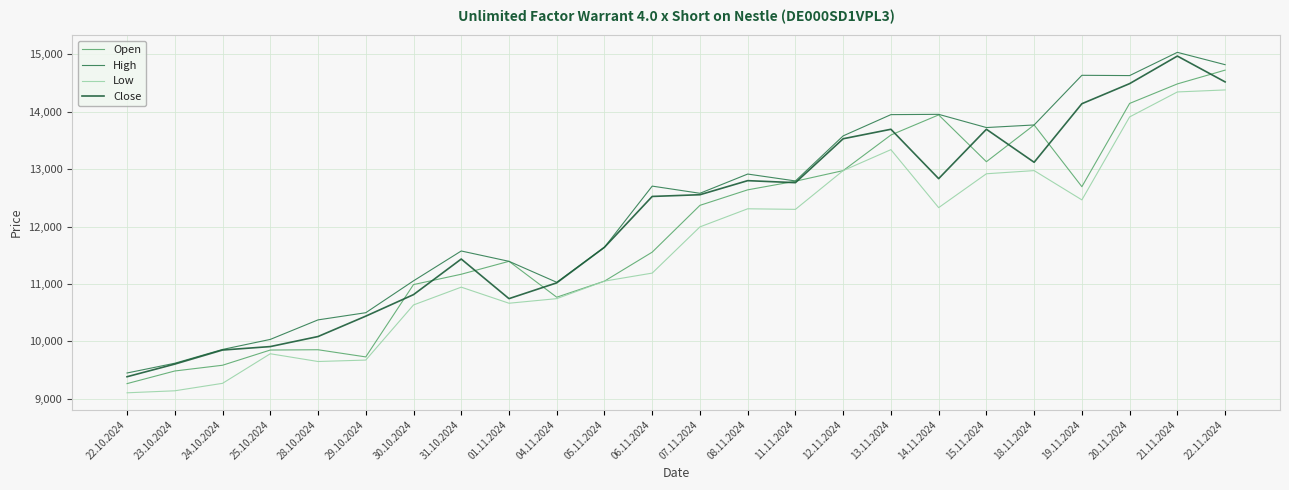

The value of High at 14.11.2024 is 4631. True or false?

False